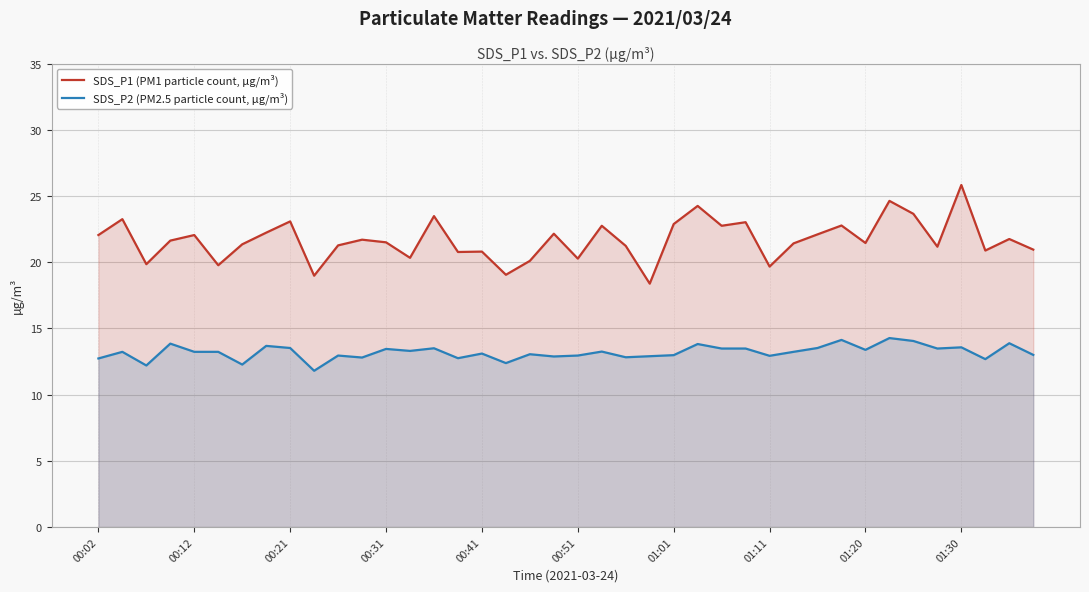

At how many categories does at least one series exceed 21?

27